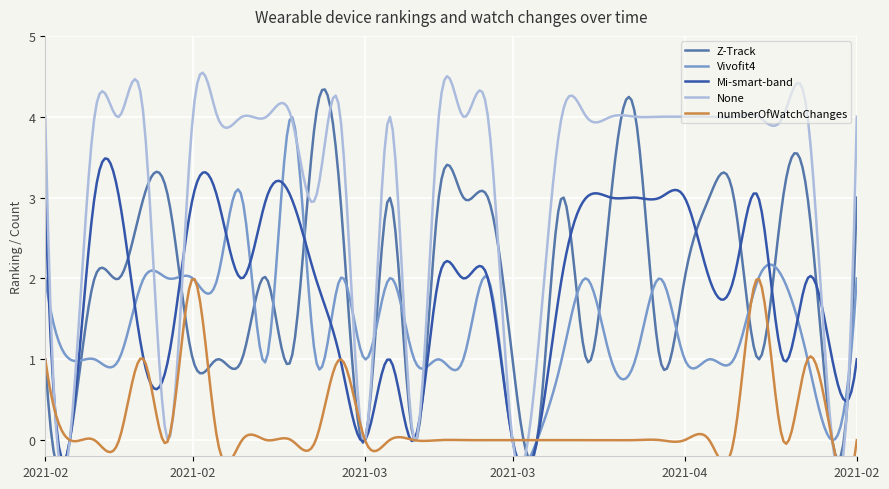

Is the value of numberOfWatchChanges at 2021-04-01 greater than the value of None at 2021-03-23?

No